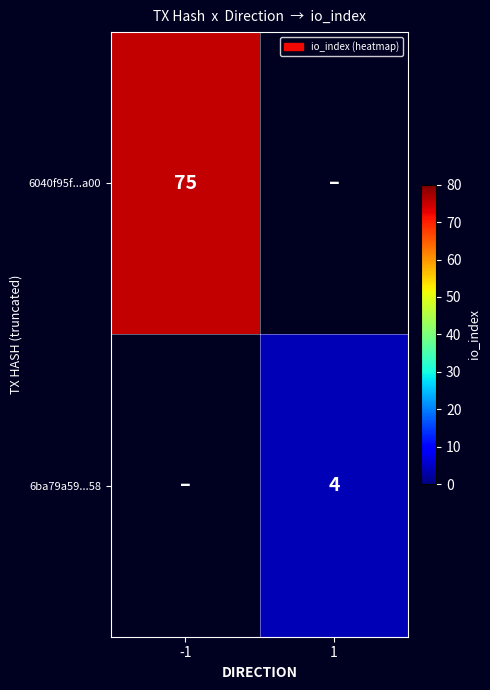

True or false: 6ba79a59...58 has a value of 2 at 1.

False